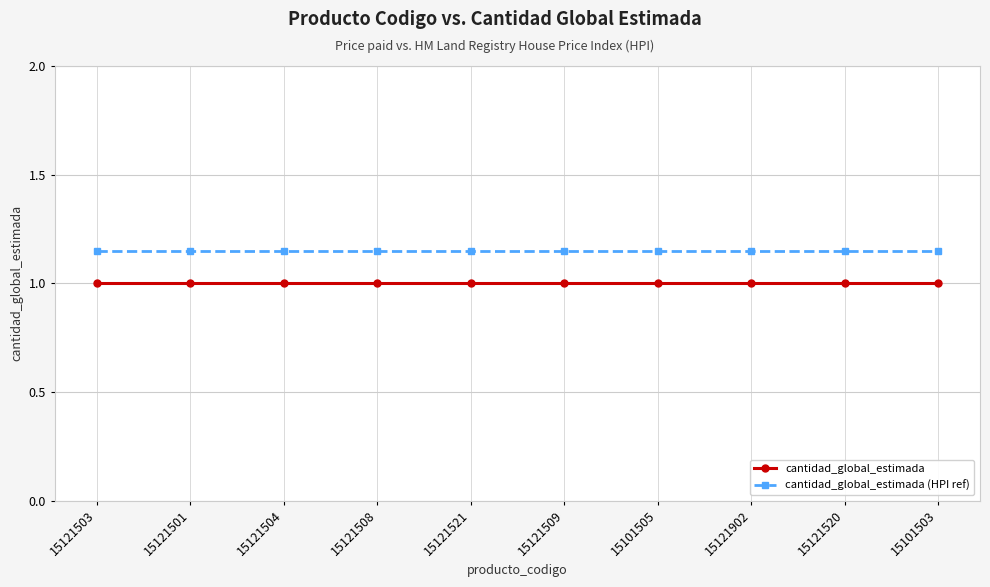

What is the sum of the cantidad_global_estimada (HPI ref) values at 15101503 and 15121520?

2.3